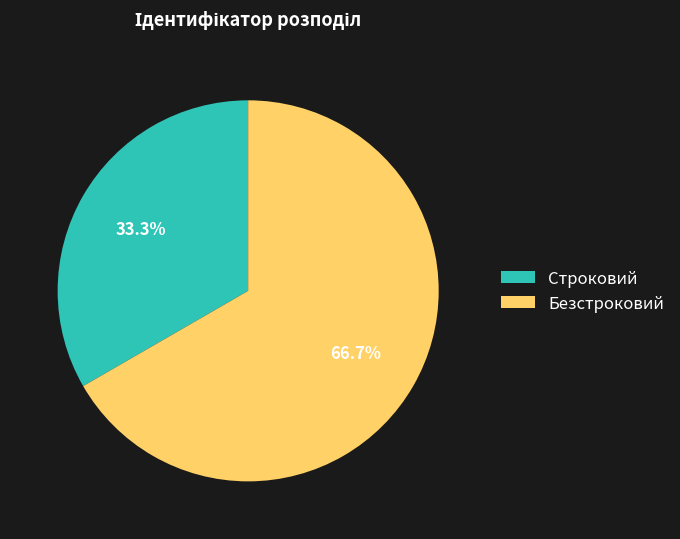

What percentage is the Строковий slice, to the nearest percent?

33%